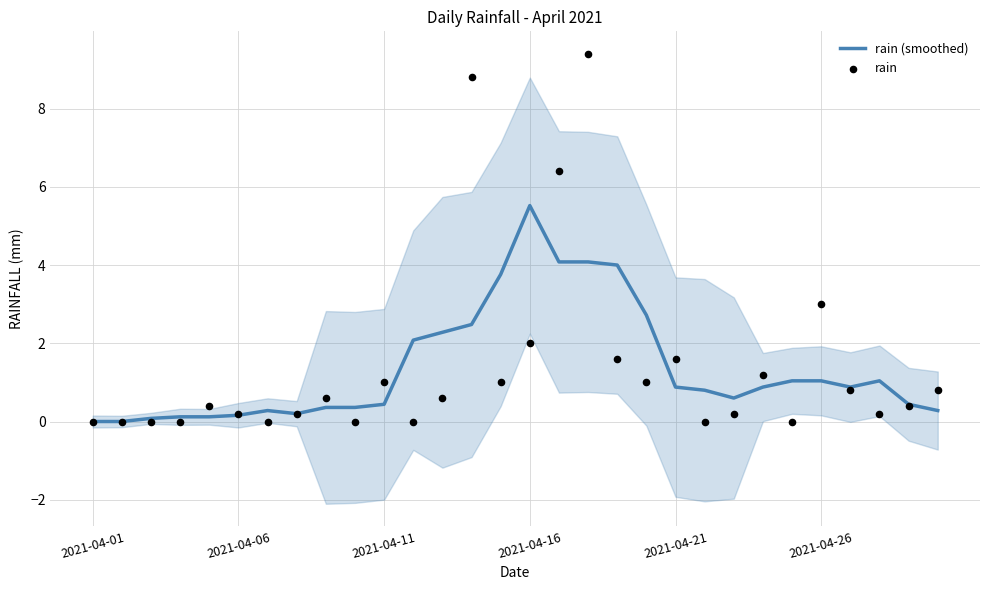

Which series contains the lowest Y value?

rain (smoothed)